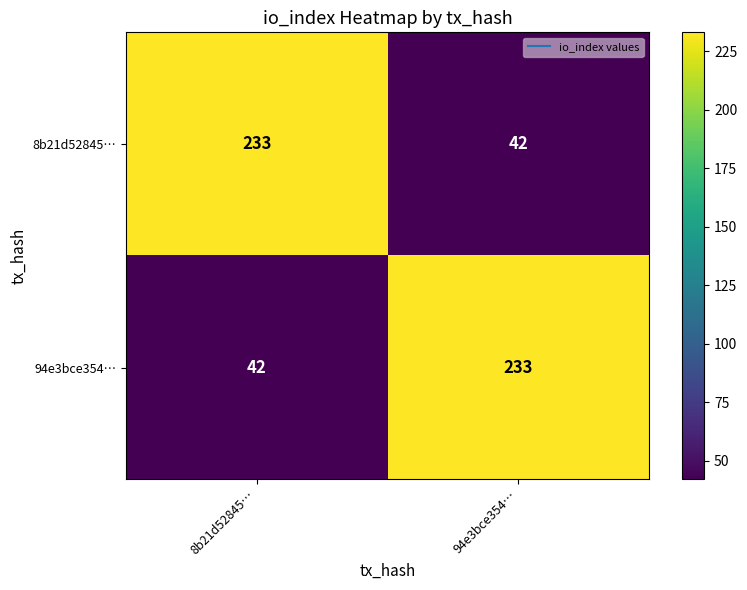

Is it true that 8b21d52845… equals 42 at 94e3bce354…?

True